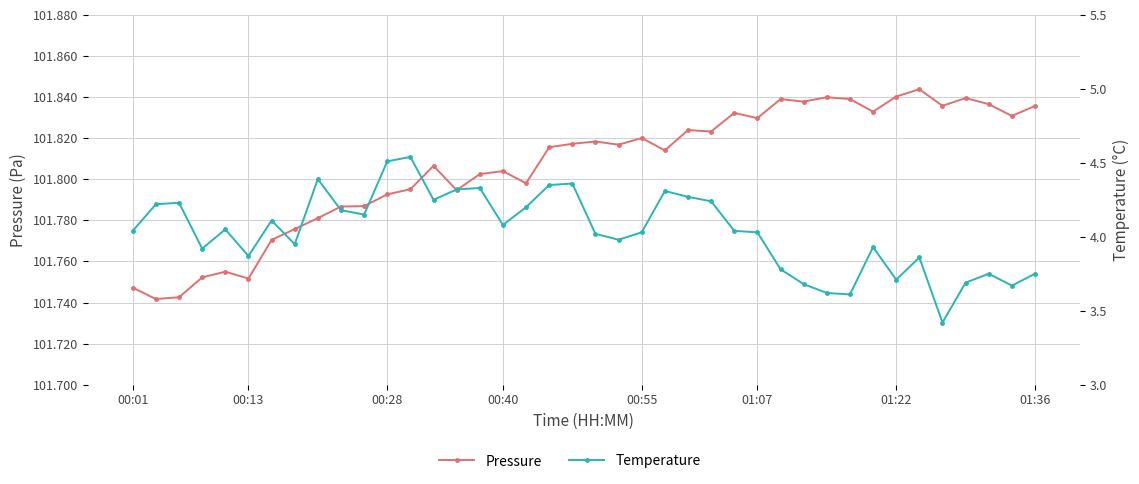

At 00:13, list the series in order from smallest to largest.

temperature, pressure